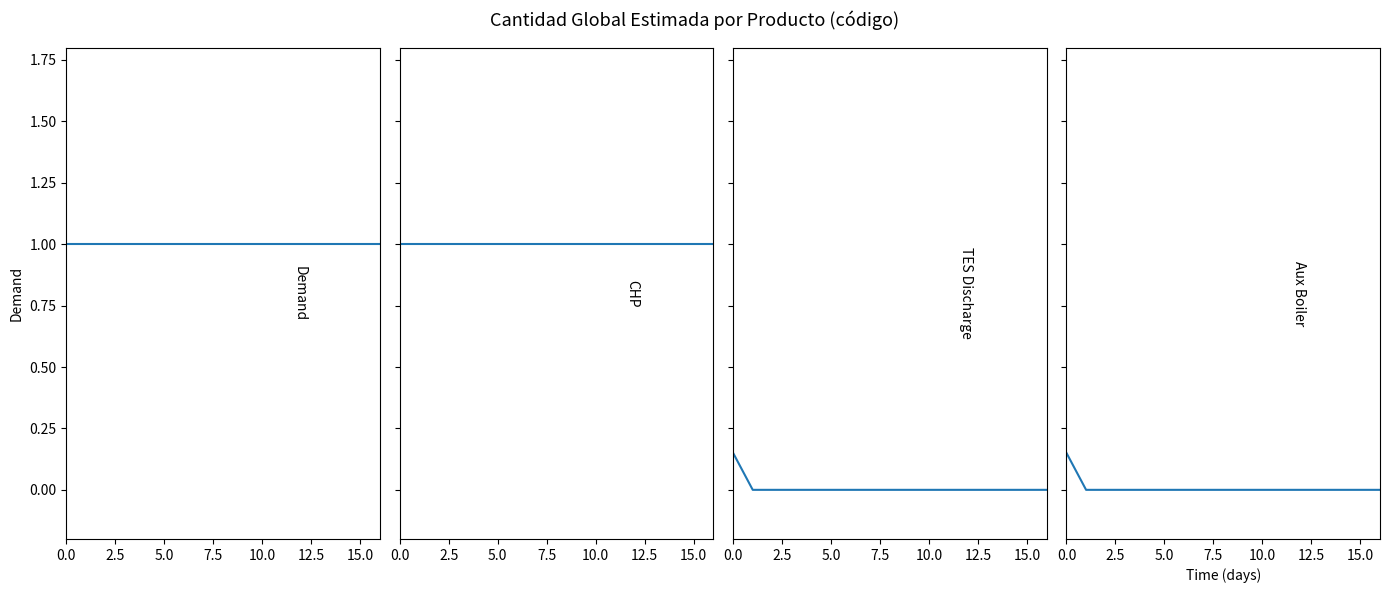

True or false: CHP and cantidad_global_estimada cross at least once.

False